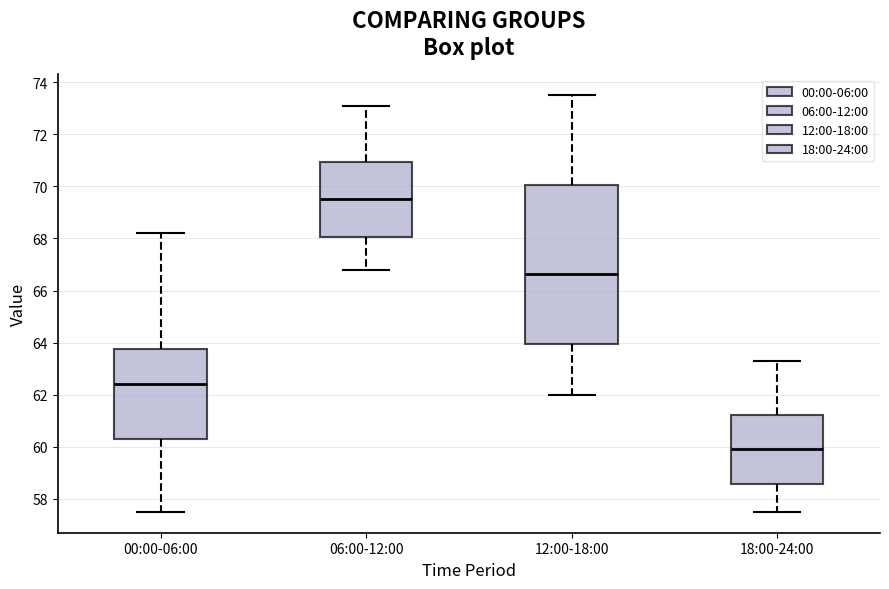

Reading left to right, transcribe this box plot: for each box, give where its median line is, the range the box spans, and where its two whiskers end, as read against the y-axis. The values are not printed on the chart, so give them approximately, as read against the axis.

00:00-06:00: median 62.4, box 60.4 to 63.8, whiskers 57.6 to 68.2
06:00-12:00: median 69.6, box 68.0 to 71.0, whiskers 66.8 to 73.2
12:00-18:00: median 66.6, box 64.0 to 70.0, whiskers 62.0 to 73.6
18:00-24:00: median 60.0, box 58.6 to 61.2, whiskers 57.6 to 63.4